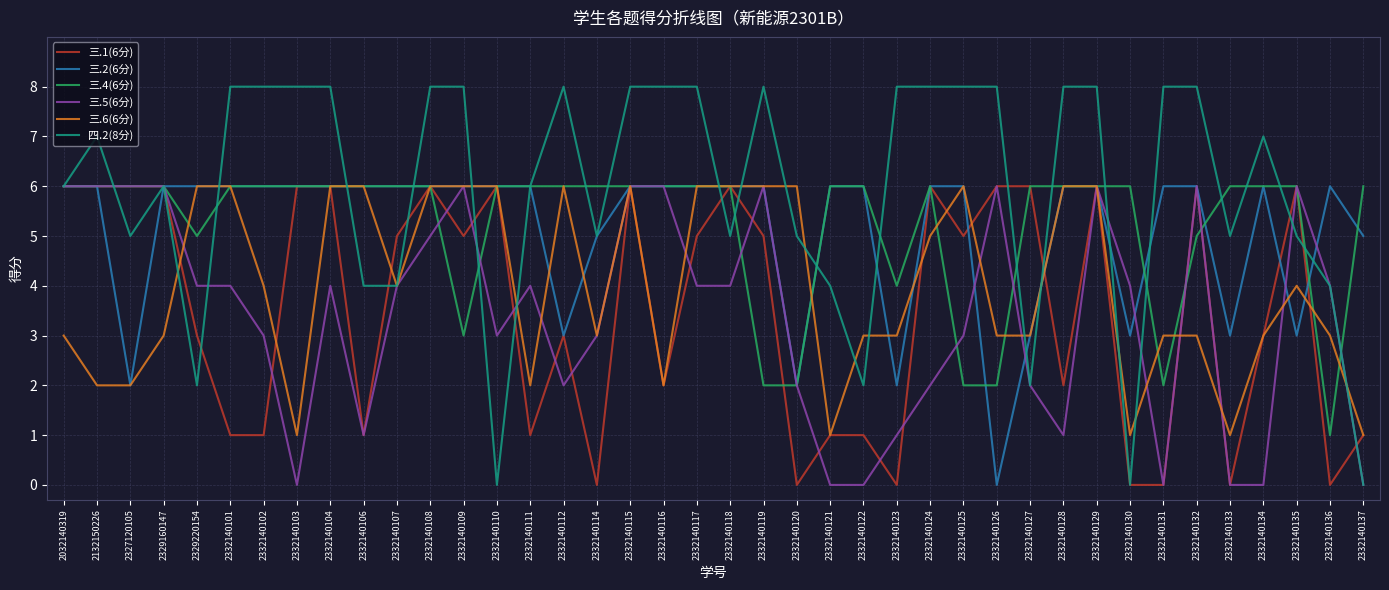

What are all the series names shown in the legend?

三.1(6分), 三.2(6分), 三.4(6分), 三.5(6分), 三.6(6分), 四.2(8分)